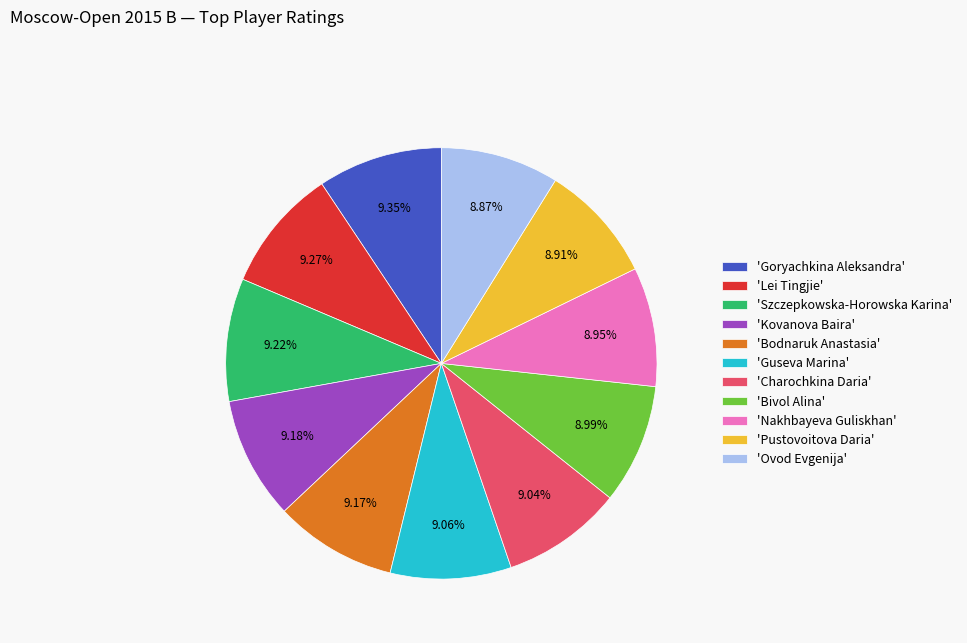

Do 'Bivol Alina' and 'Kovanova Baira' together represent more than half of the pie?

No